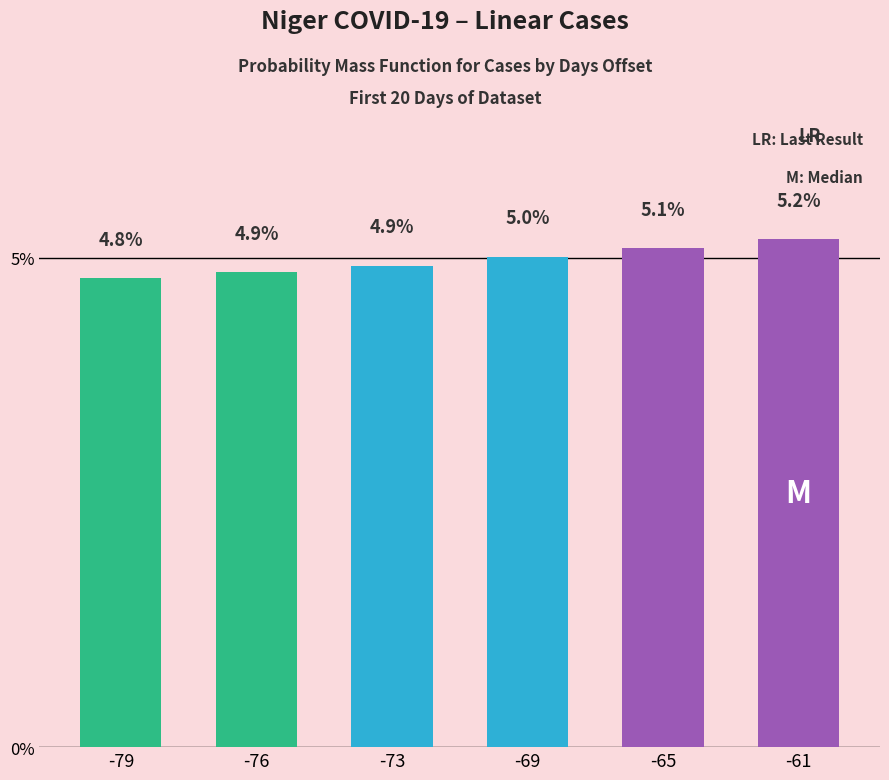

What is the sum of the values at -65 and -69?

10.1